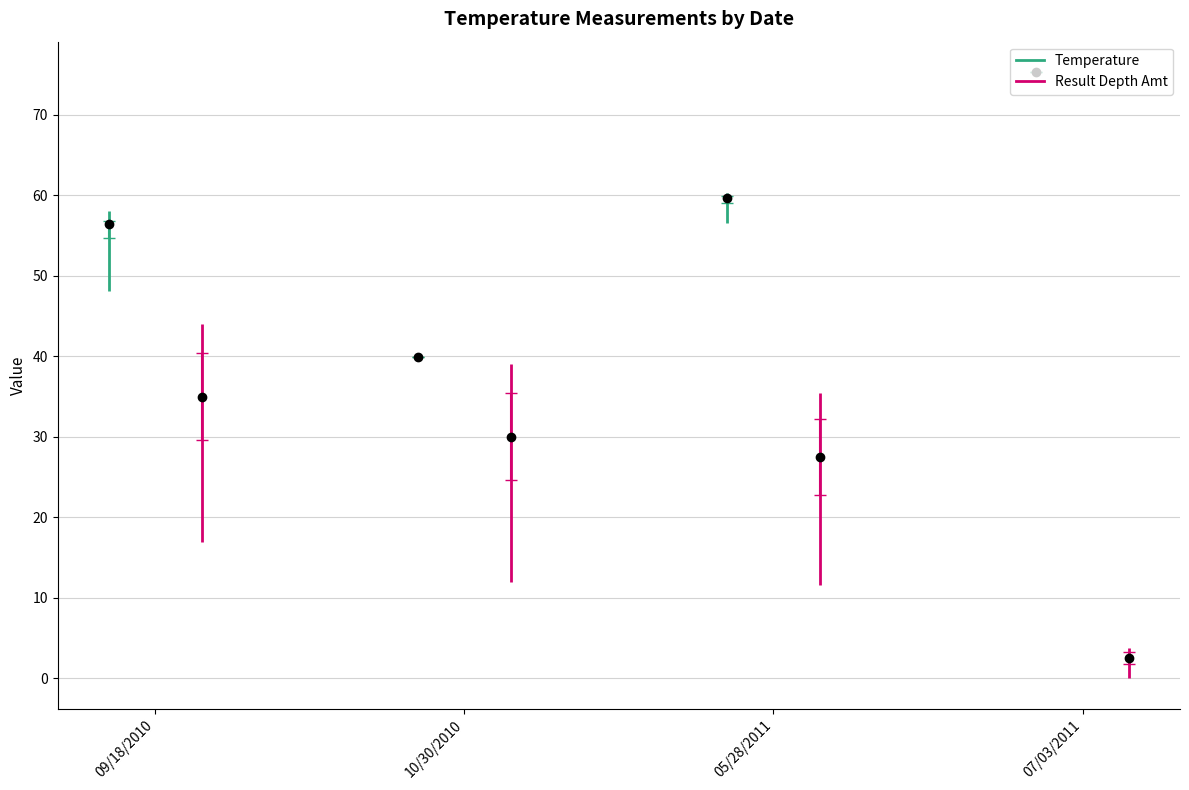

At which label does Temperature first exceed 59?

05/28/2011